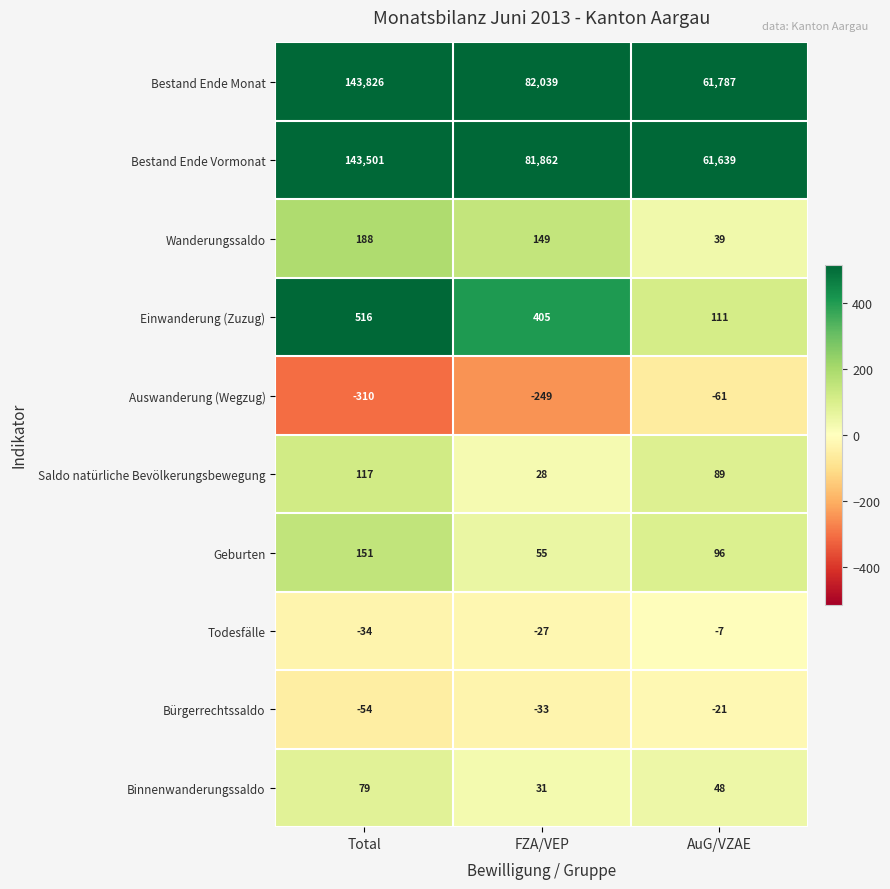

Which series has the largest total across all categories?

Bestand Ende Monat